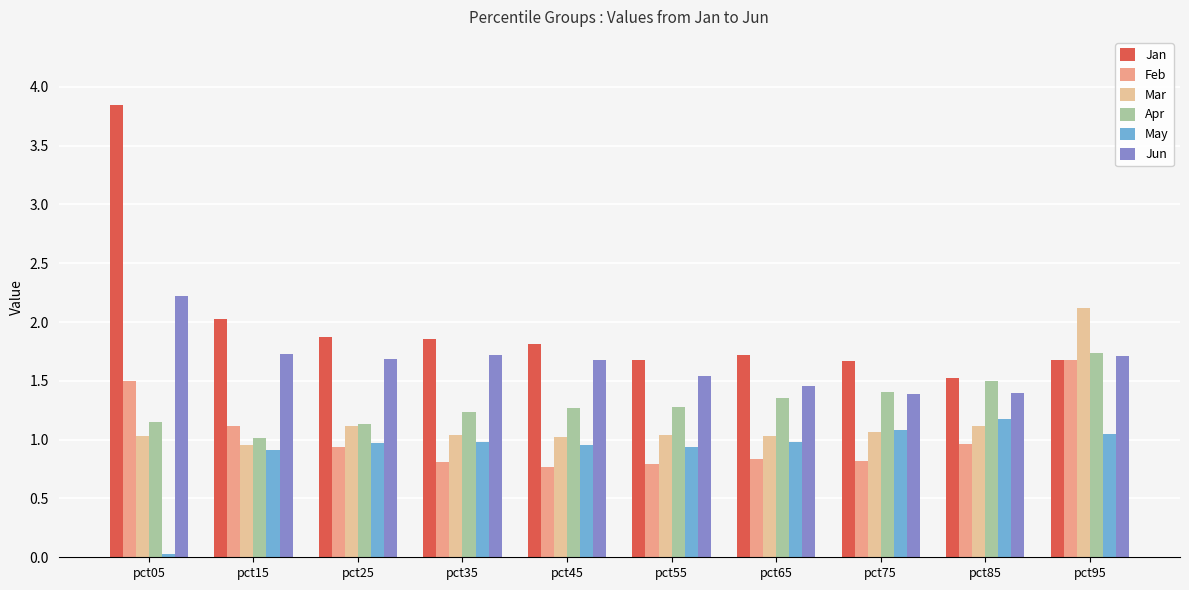

Which series has the widest spread of values?

Jan